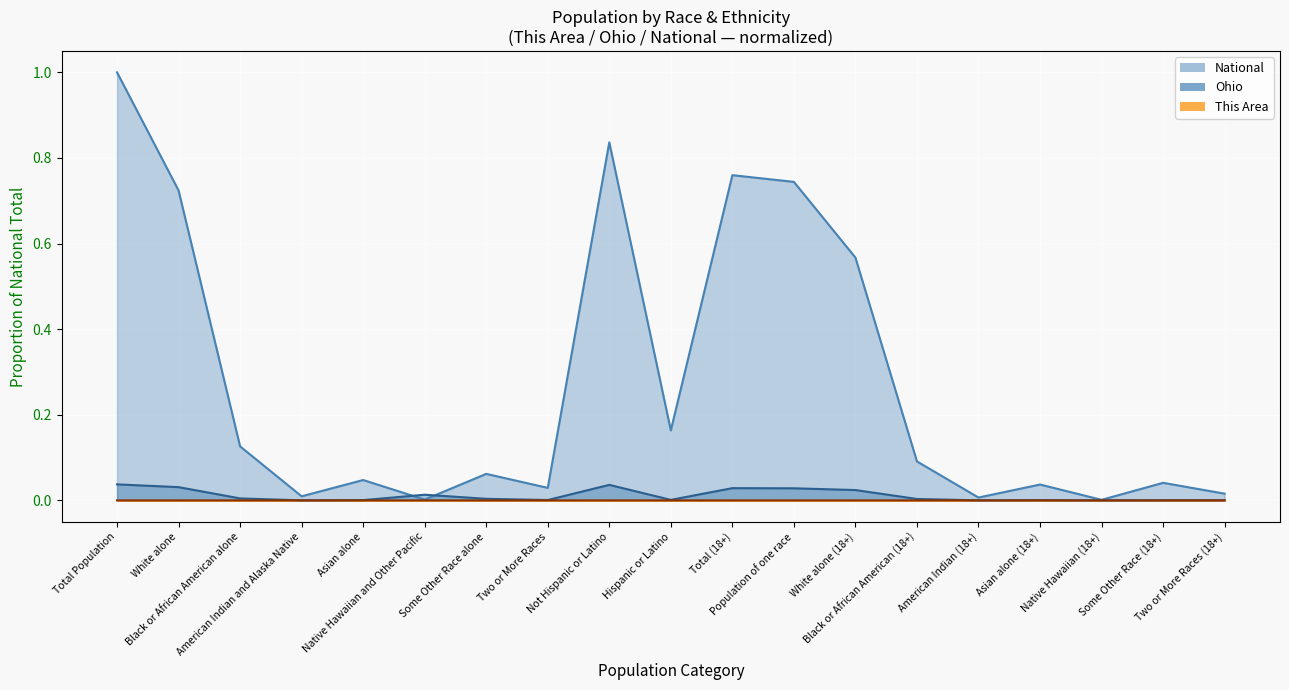

What is the difference between the highest and lowest values at Total Population?

1.0